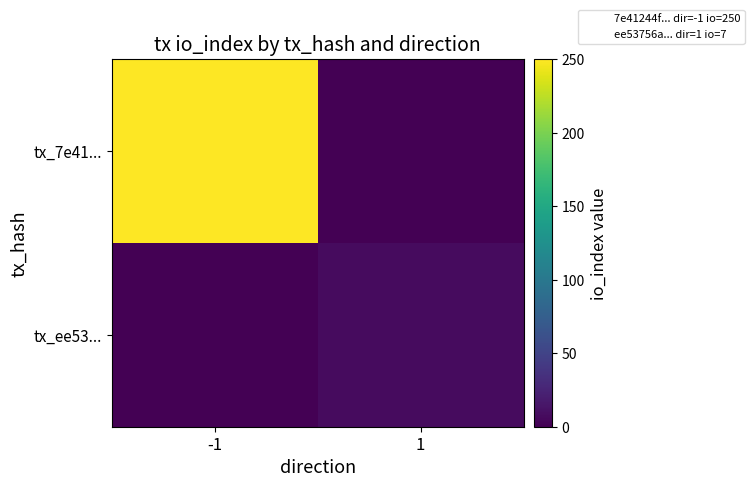

What is the total value across all series at -1?

250